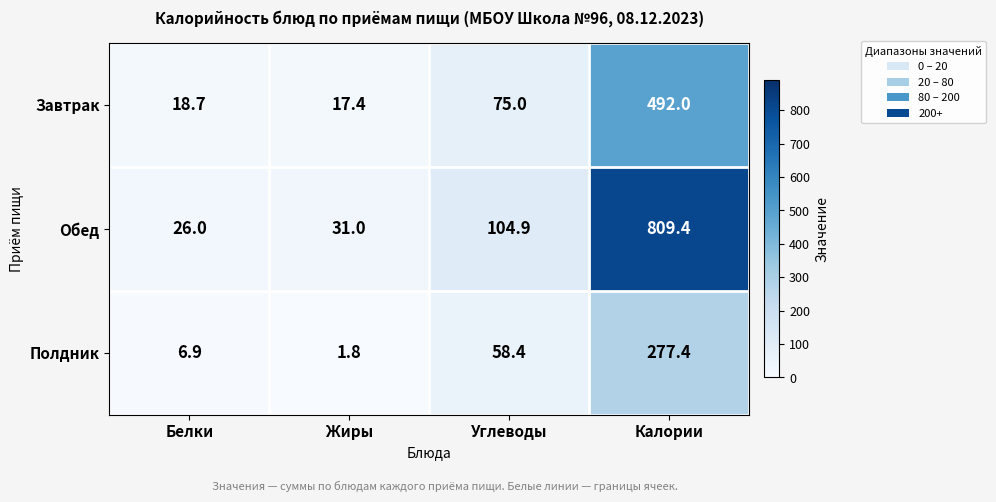

At which label does Полдник first exceed 58?

Углеводы